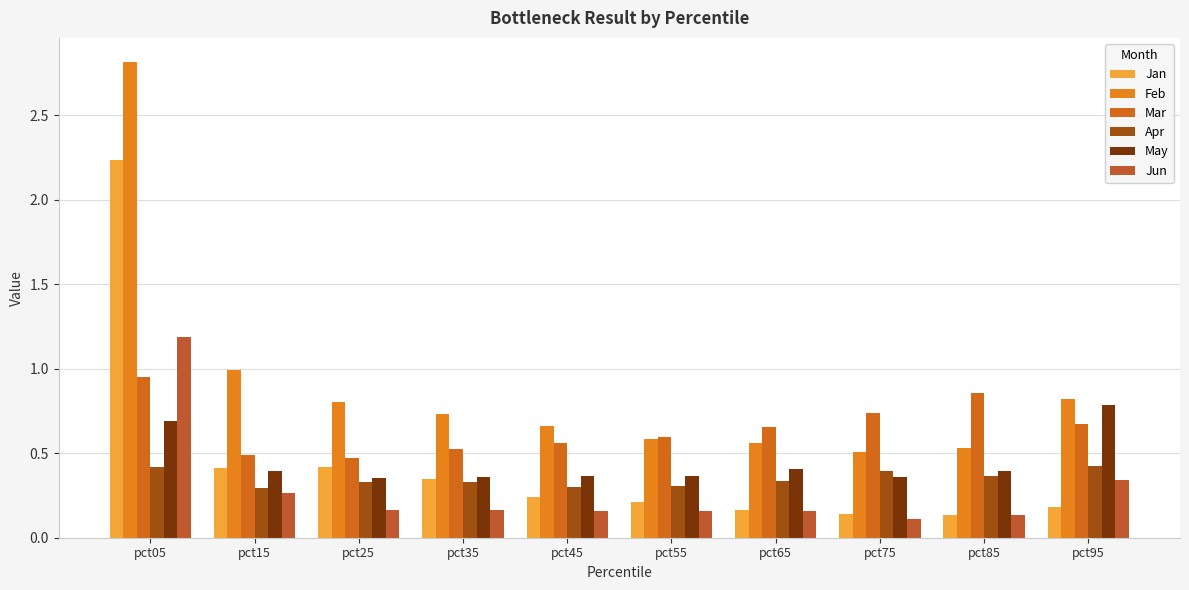

Rank the series at pct05 from highest to lowest value.

Feb, Jan, Jun, Mar, May, Apr